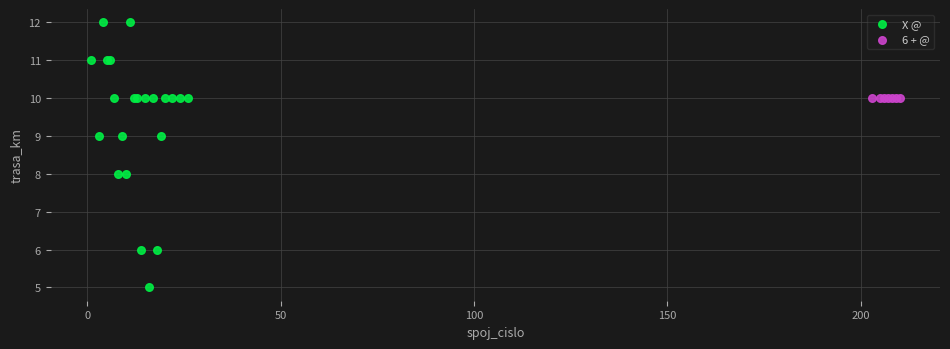

Which series reaches the maximum Y coordinate?

X @